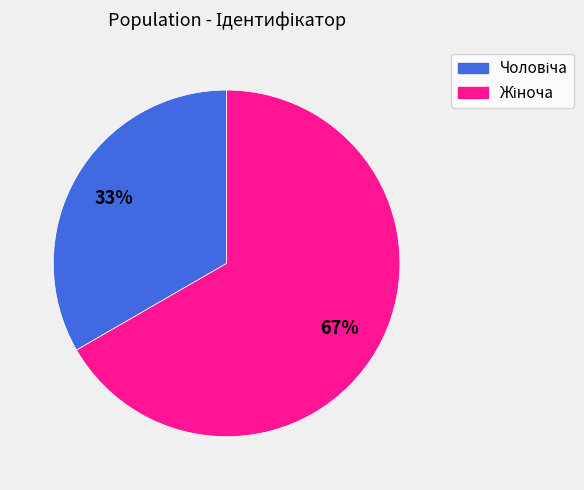

Is there any slice that represents more than half of the pie?

Yes